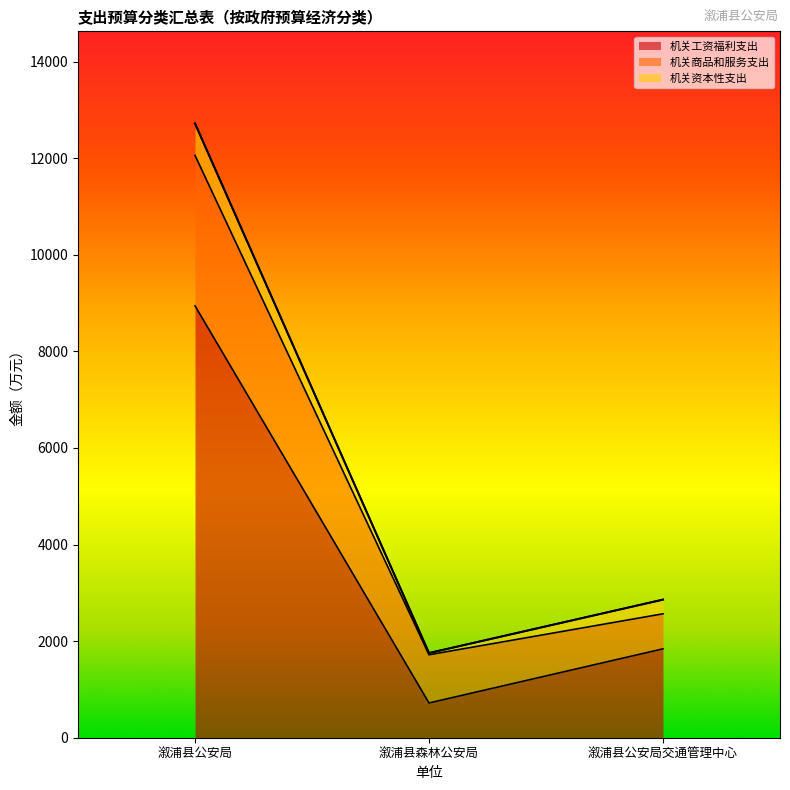

What is the sum of the 机关工资福利支出 values at 溆浦县公安局 and 溆浦县森林公安局?

9662.1